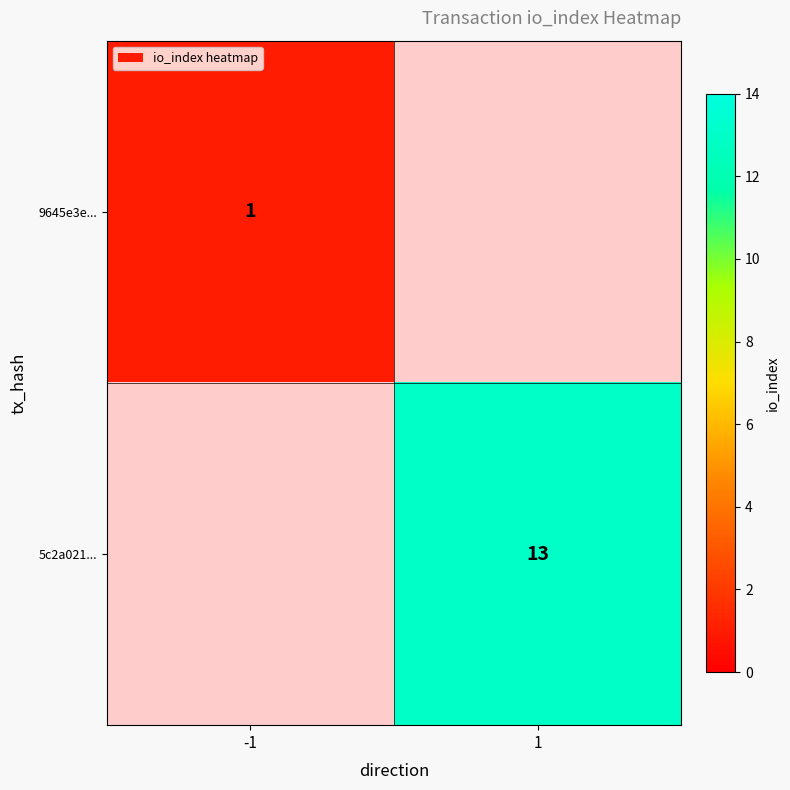

The 5c2a021... series shows 13 at 1. True or false?

True